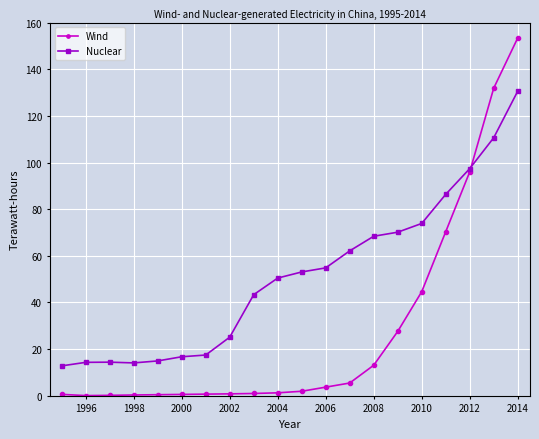

What is the value of the Wind point at the 13th from the left?

5.5